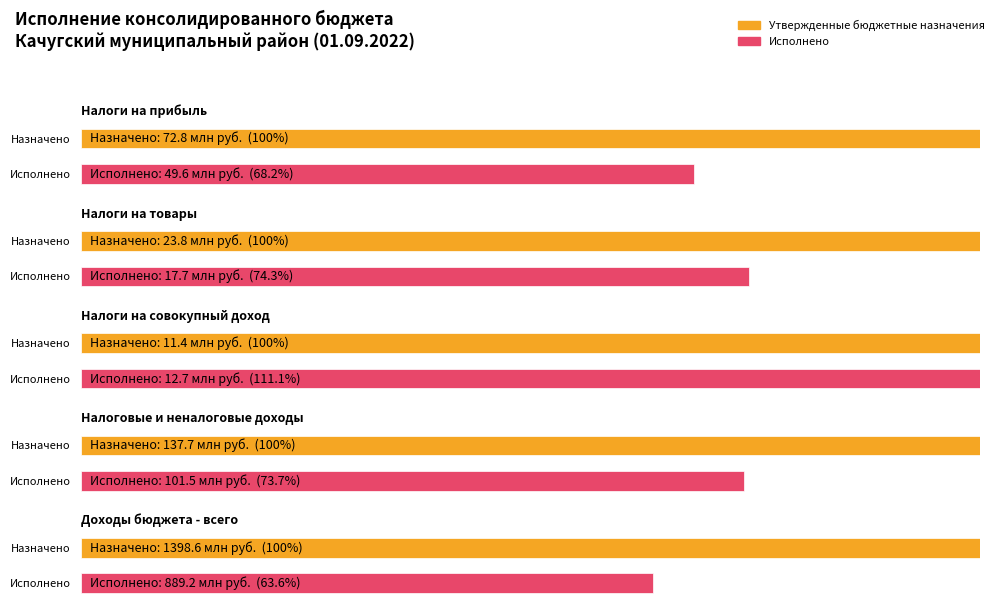

Is it true that Утвержденные бюджетные назначения equals 137678618.7 at Налоговые и неналоговые доходы?

True